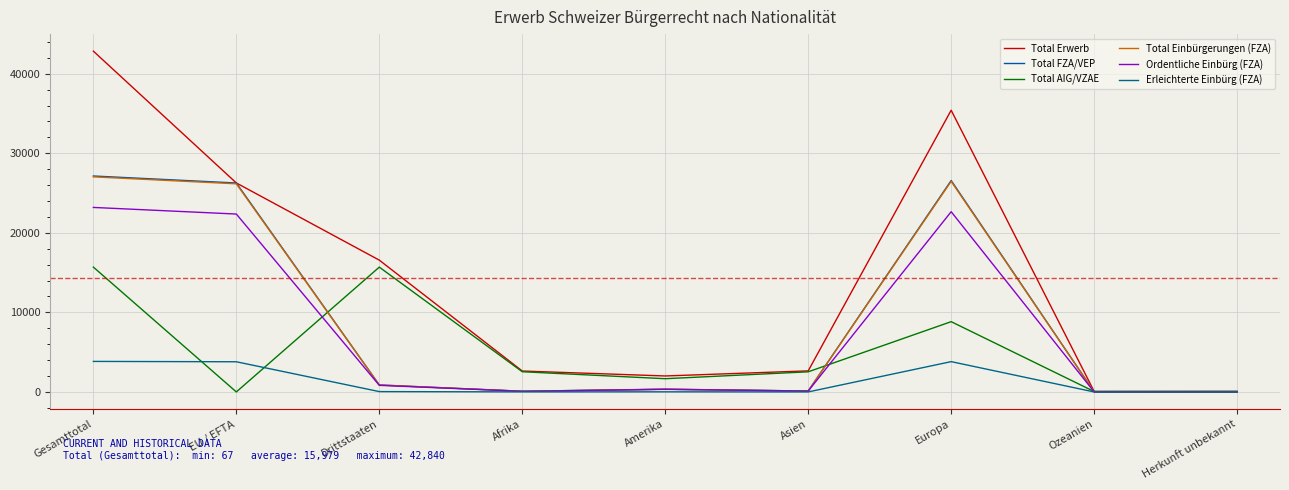

Reading left to right, list all the values displayed in this chart.

Total Erwerb: 42840	26271	16569	2631	2010	2649	35414	67	69
Total FZA/VEP: 27146	26268	878	90	345	118	26579	13	1
Total AIG/VZAE: 15694	3	15691	2541	1665	2531	8835	54	68
Total Einbürgerungen (FZA): 27039	26164	875	90	345	118	26472	13	1
Ordentliche Einbürg (FZA): 23195	22364	831	81	330	114	22657	12	1
Erleichterte Einbürg (FZA): 3839	3795	44	9	15	4	3810	1	0